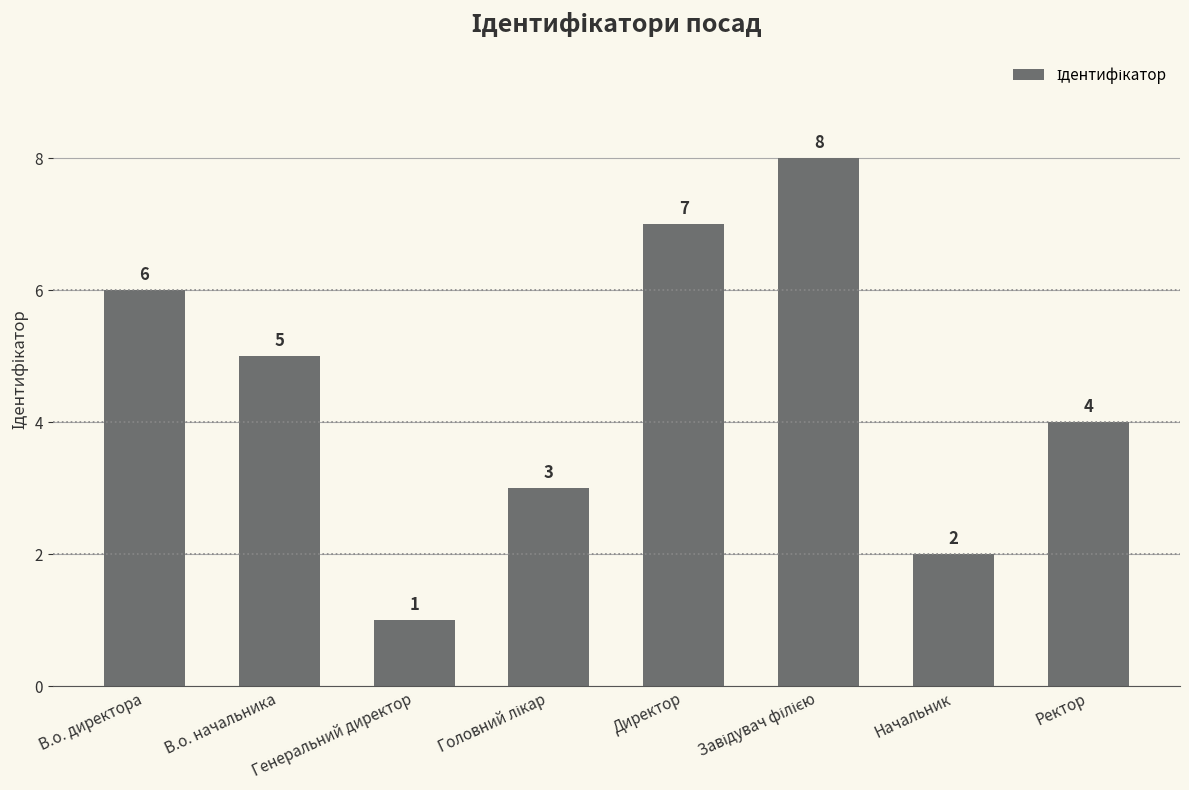

What is the label of the 7th bar from the right?

В.о. начальника